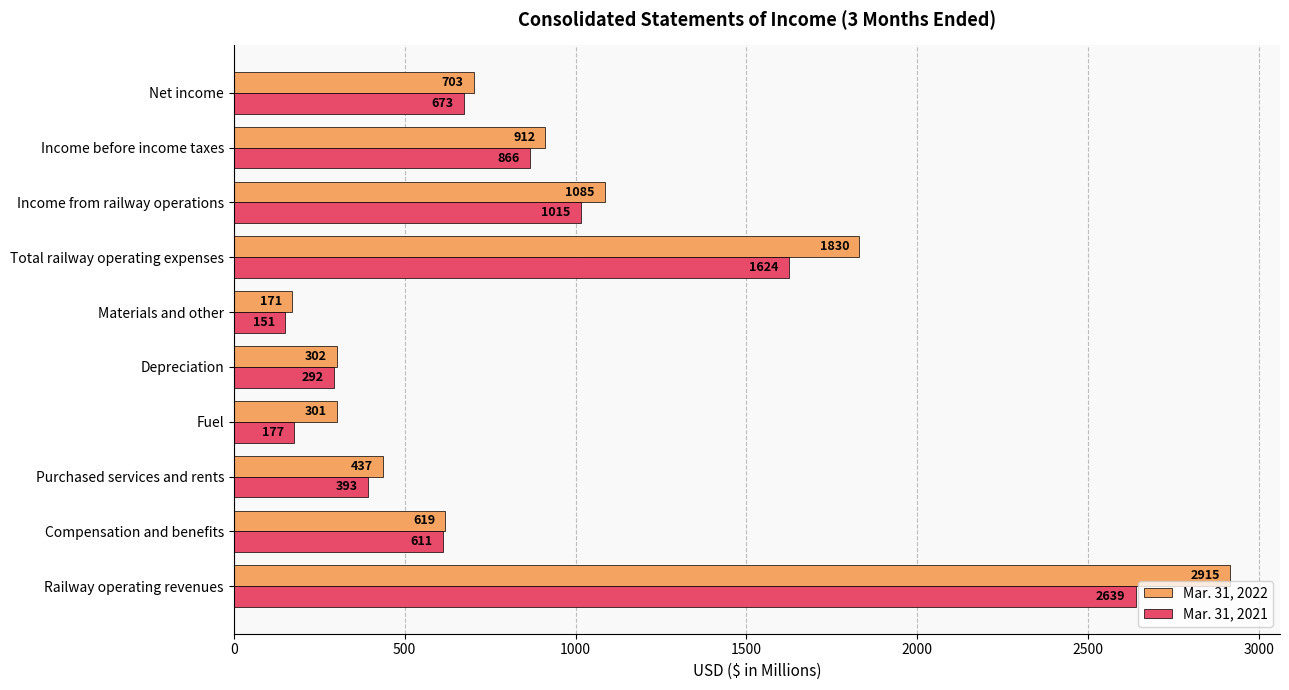

Which series has the largest total across all categories?

Mar. 31, 2022